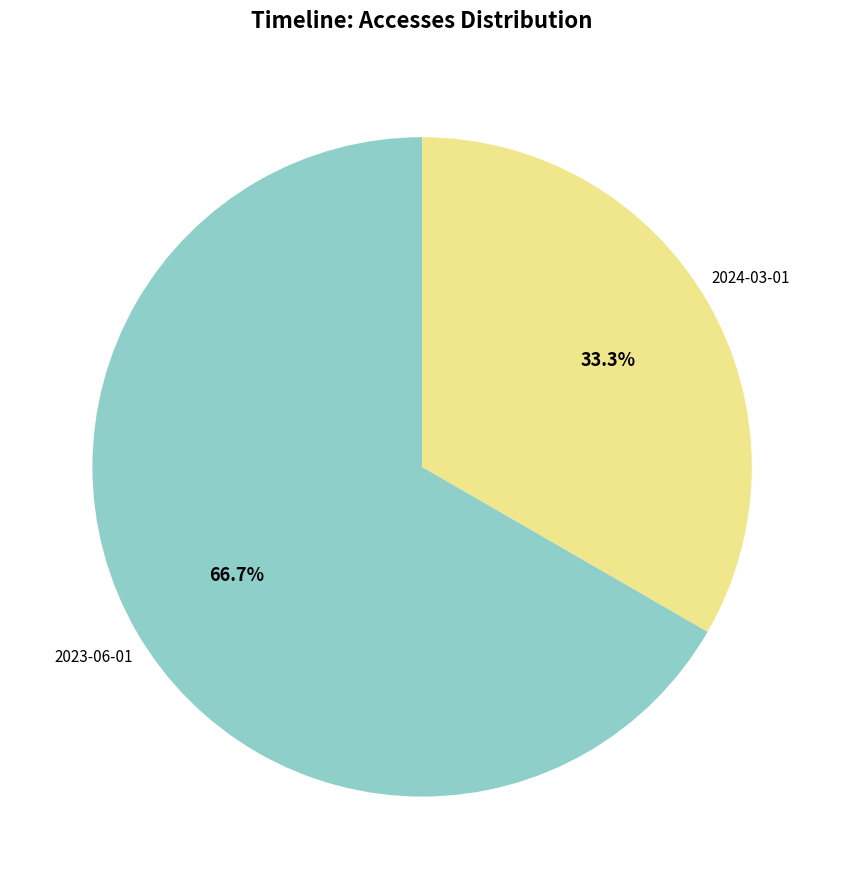

Which slice is the smallest?

2024-03-01